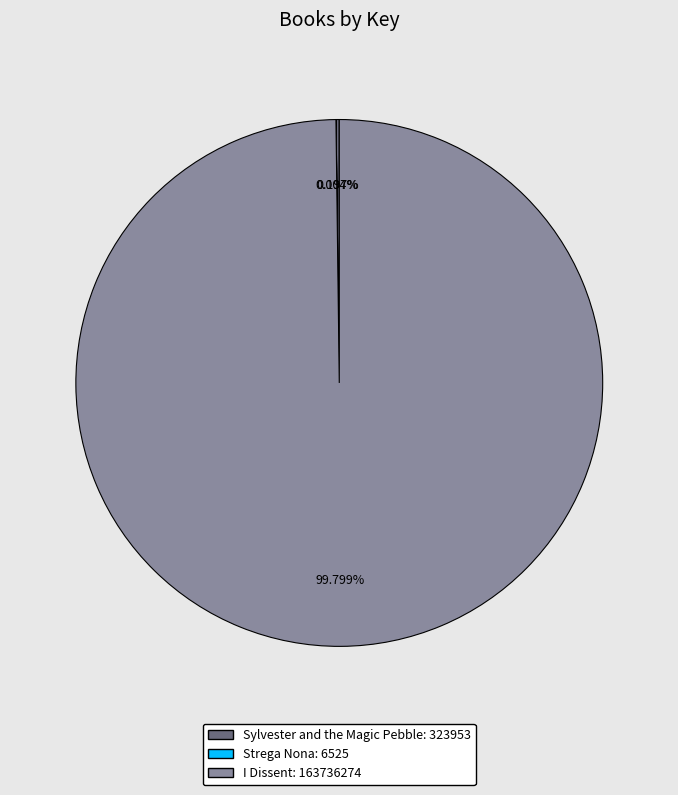

Which slice represents more than half of the pie?

I Dissent